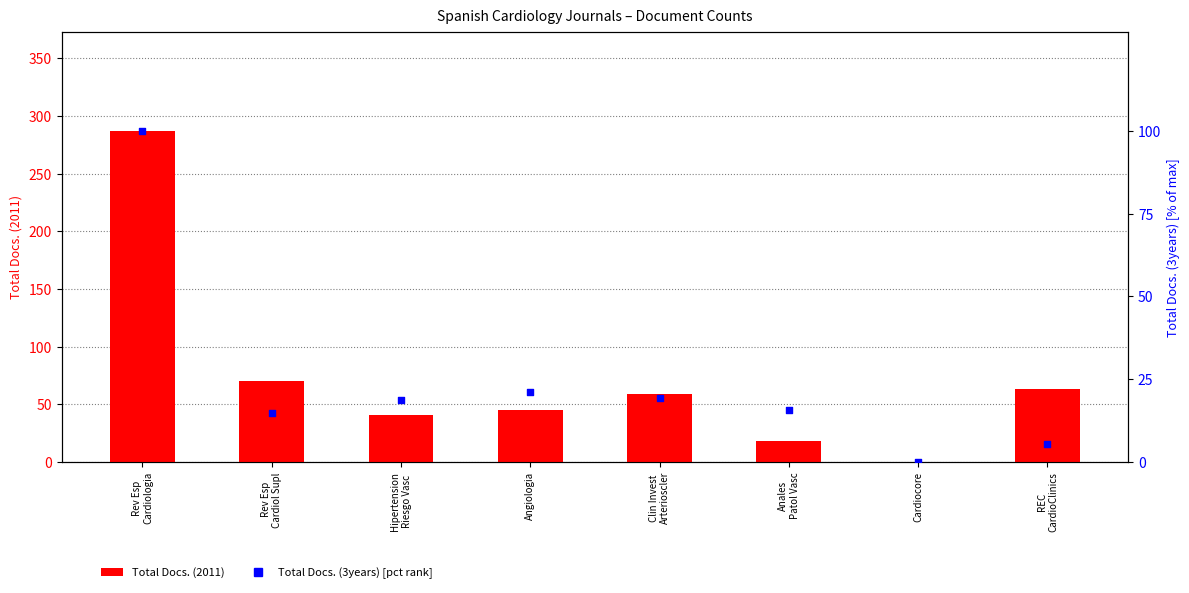

Is the value of Total Docs. (3years) [pct rank] at REC
CardioClinics greater than the value of Total Docs. (2011) at REC
CardioClinics?

No